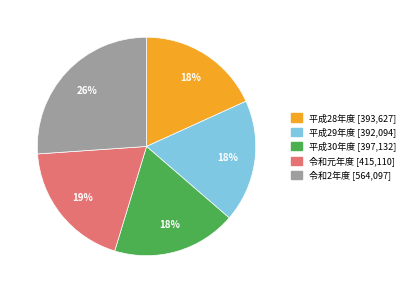

To the nearest percent, what portion does 平成28年度 represent?

18%